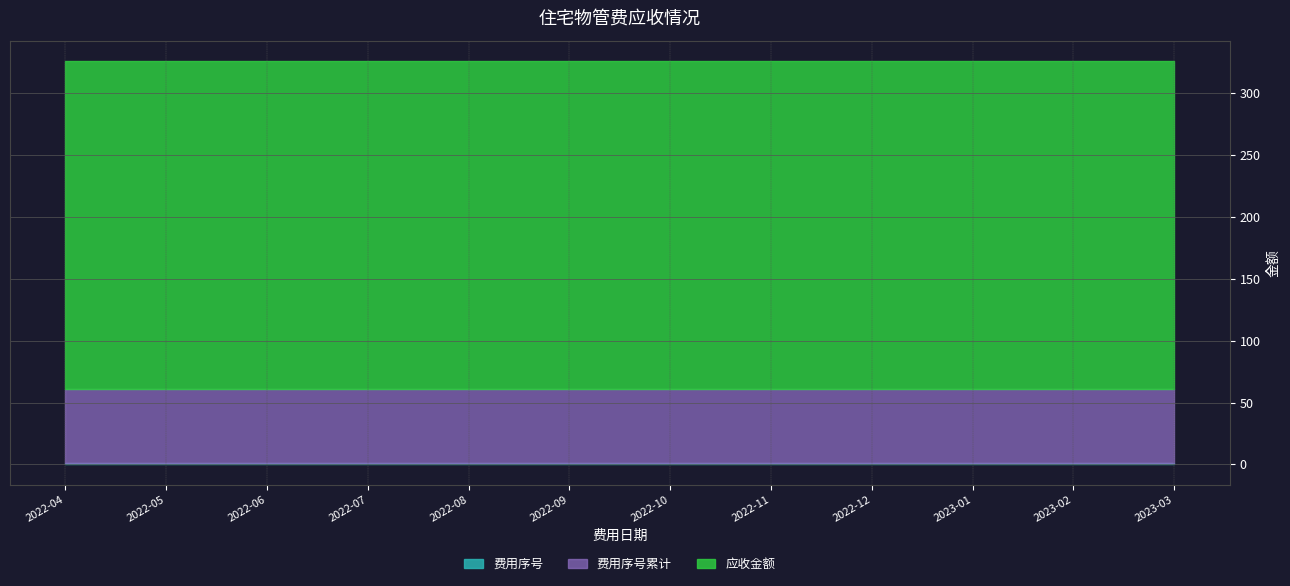

True or false: 费用序号 and 应收金额 cross at least once.

False